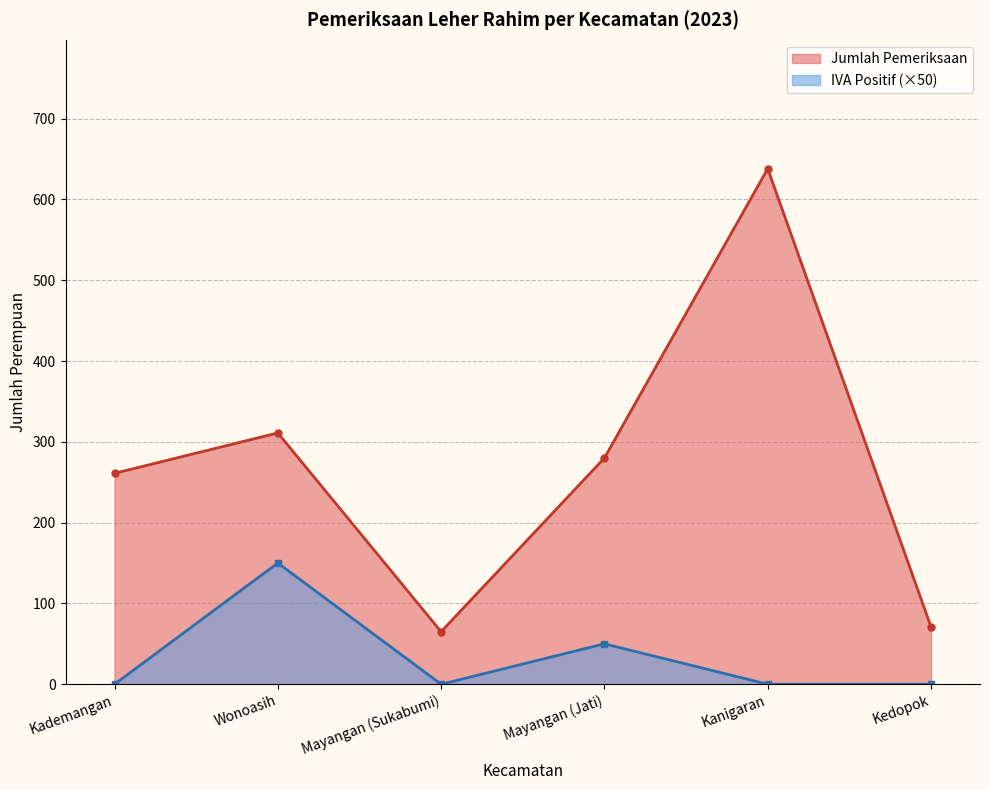

What is the difference between the IVA Positif values at Wonoasih and Kanigaran?

150